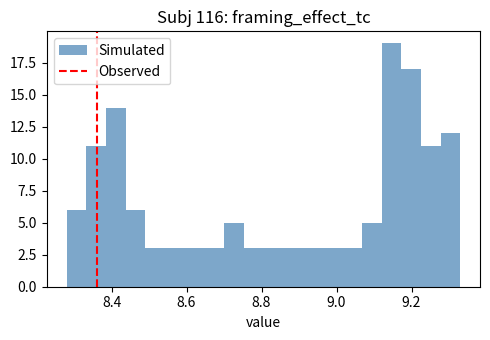

Around what value on the x-axis is the tallest bar? Give the approximate position of its centre, as read against the axis.

9.14